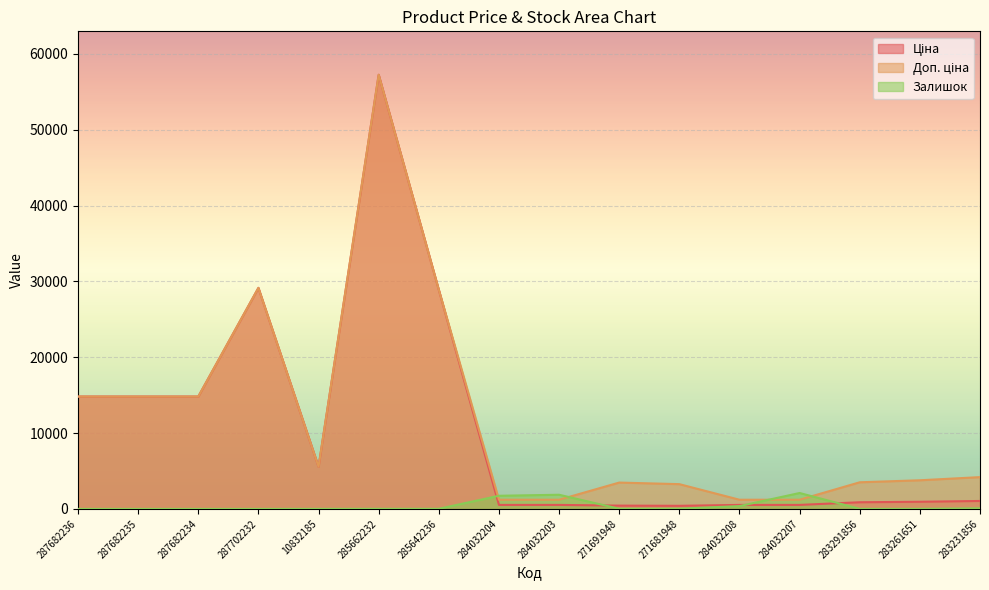

Reading left to right, what are all the values shown in this chart?

Ціна: 14817.6	14817.6	14817.6	29152.3	5560.3	57258.0	28901.7	528.2	528.2	434.3	408.2	528.2	528.2	878.0	944.2	1048.4
Доп. ціна: 14817.6	14817.6	14817.6	29152.3	5560.3	57258.0	28901.7	1210.7	1210.7	3474.1	3265.8	1210.7	1210.7	3511.9	3777.0	4193.5
Залишок: 0.0	0.0	0.0	0.0	6.0	13.0	16.0	1734.0	1868.0	22.0	30.0	371.0	2099.0	9.0	9.0	78.0